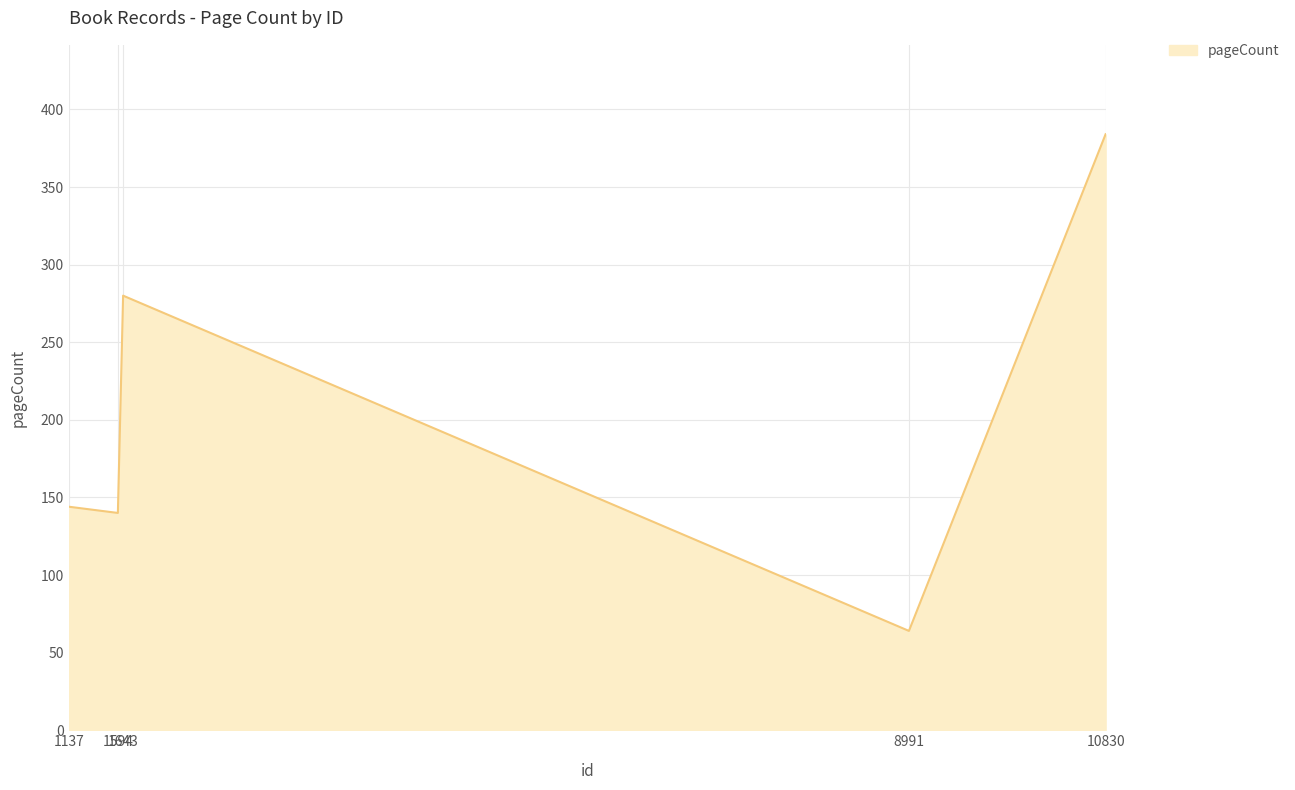

How many lines are shown in the chart?

1